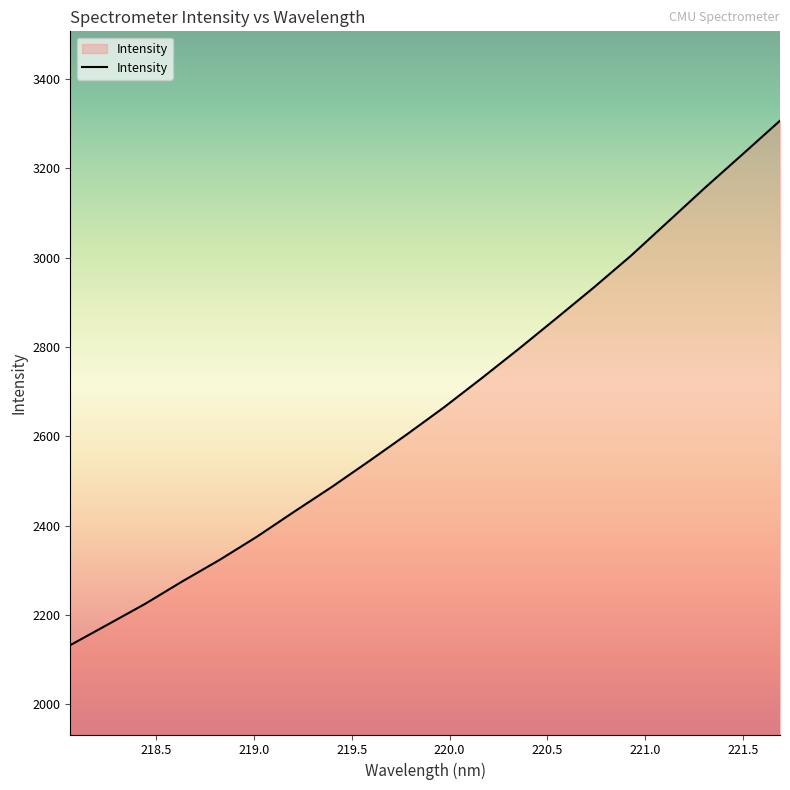

Reading left to right, extract all data points from this chart.

2132.7	2178.6	2224.9	2275.4	2323.7	2375.7	2431.8	2486.8	2544.7	2603.8	2664.8	2729.4	2795.4	2863.5	2932.2	3003.6	3080.3	3157.0	3231.4	3306.3